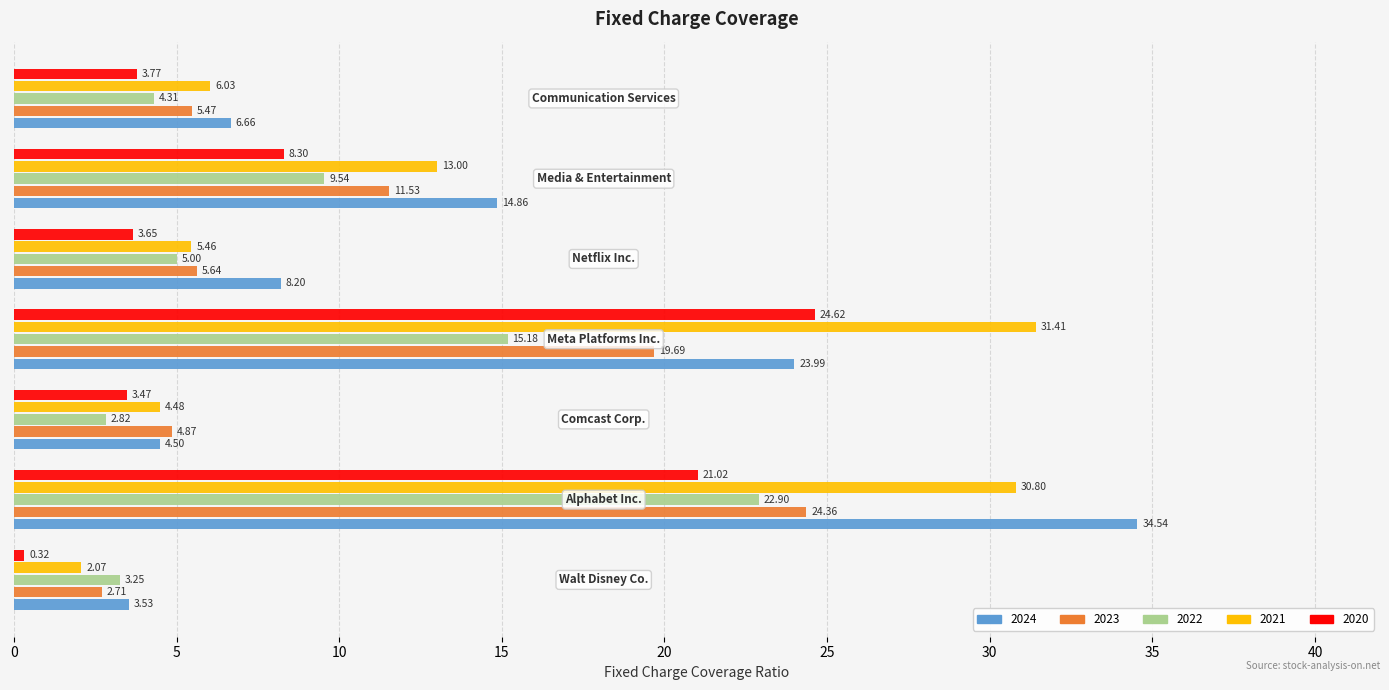

Which series has the widest spread of values?

2024